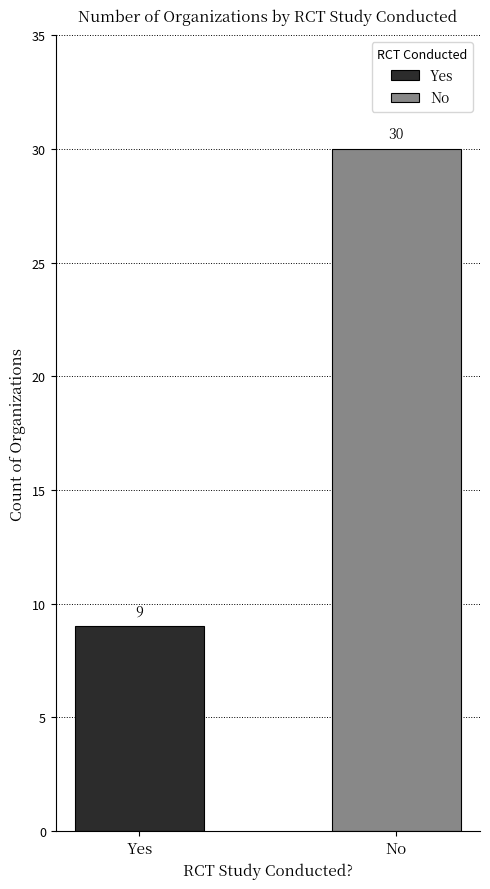

Count the number of categories in the chart.

2